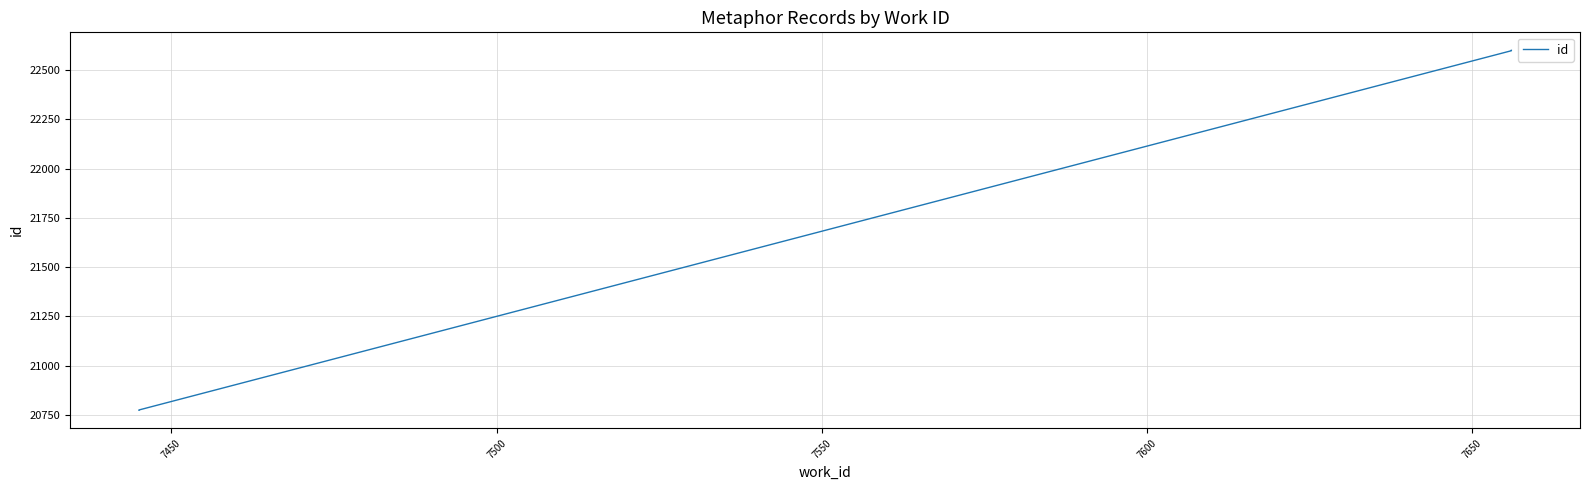

What is the average value?

21869